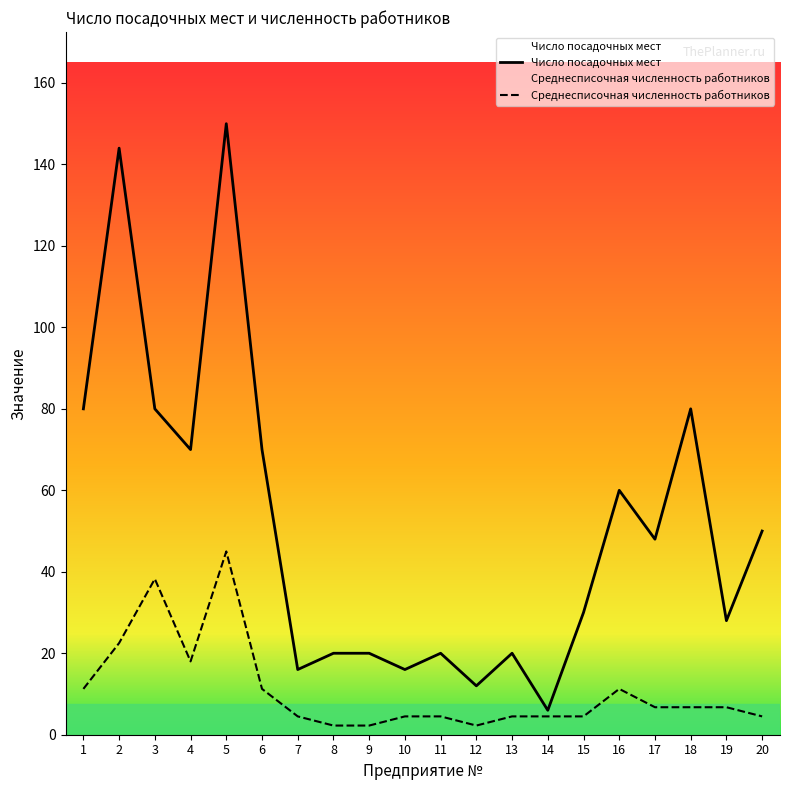

Rank the categories by Среднесписочная численность работников value from highest to lowest.

5, 3, 2, 4, 1, 6, 16, 17, 18, 19, 7, 10, 11, 13, 14, 15, 20, 8, 9, 12